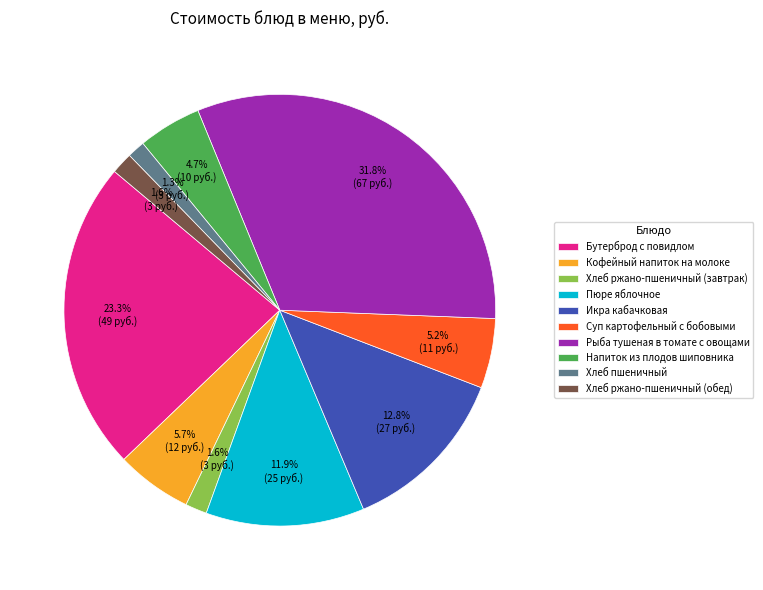

What is the largest slice in the pie chart?

Рыба тушеная в томате с овощами